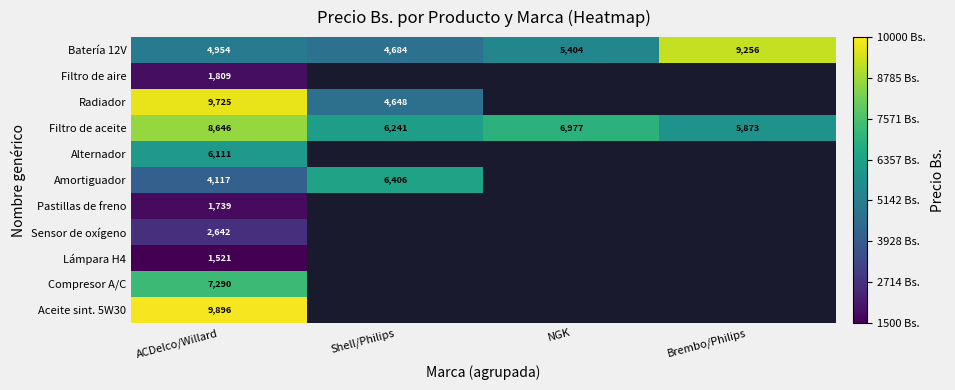

What is the highest value of the Filtro de aceite series?

8646